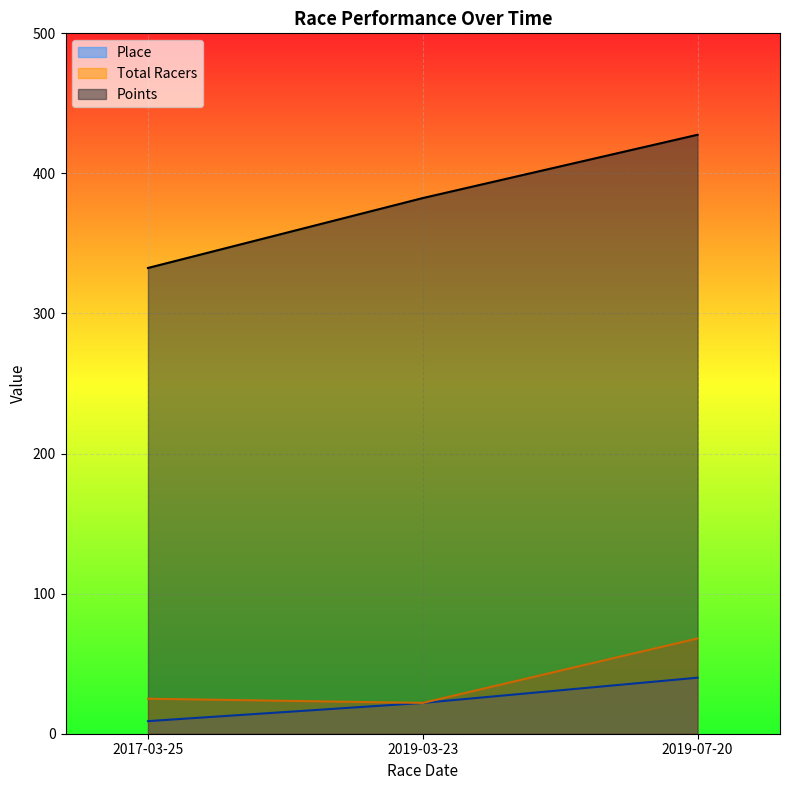

Reading right to left, extract all data points from this chart.

Place: 2019-07-20=40.0	2019-03-23=22.0	2017-03-25=9.0
Total Racers: 2019-07-20=68.0	2019-03-23=22.0	2017-03-25=25.0
Points: 2019-07-20=427.6	2019-03-23=382.4	2017-03-25=332.5